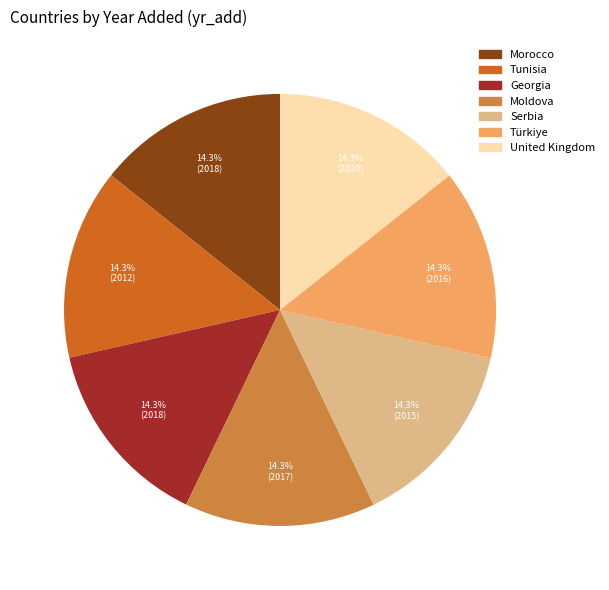

What percentage is the Georgia slice, to the nearest percent?

14%